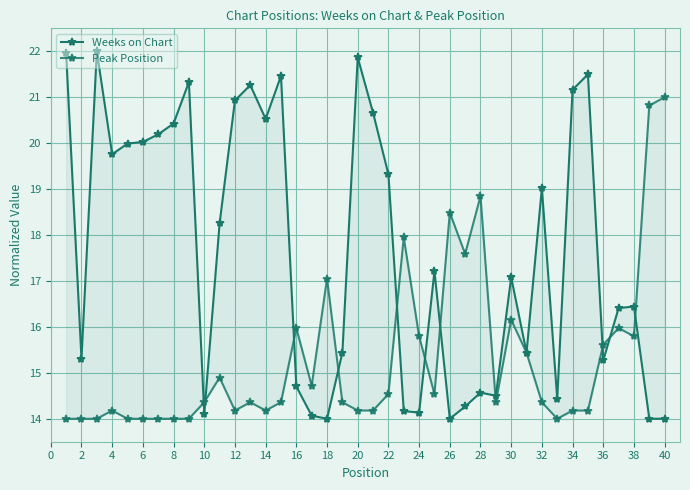

Reading left to right, extract all data points from this chart.

Weeks on Chart: 22.0	15.3	22.0	19.8	20.0	20.0	20.2	20.4	21.3	14.1	18.3	20.9	21.3	20.5	21.5	14.7	14.1	14.0	15.4	21.9	20.7	19.3	14.2	14.1	17.2	14.0	14.3	14.6	14.5	17.1	15.4	19.0	14.4	21.2	21.5	15.3	16.4	16.4	14.0	14.0
Peak Position: 14.0	14.0	14.0	14.2	14.0	14.0	14.0	14.0	14.0	14.4	14.9	14.2	14.4	14.2	14.4	16.0	14.7	17.1	14.4	14.2	14.2	14.5	17.9	15.8	14.5	18.5	17.6	18.8	14.4	16.2	15.4	14.4	14.0	14.2	14.2	15.6	16.0	15.8	20.8	21.0